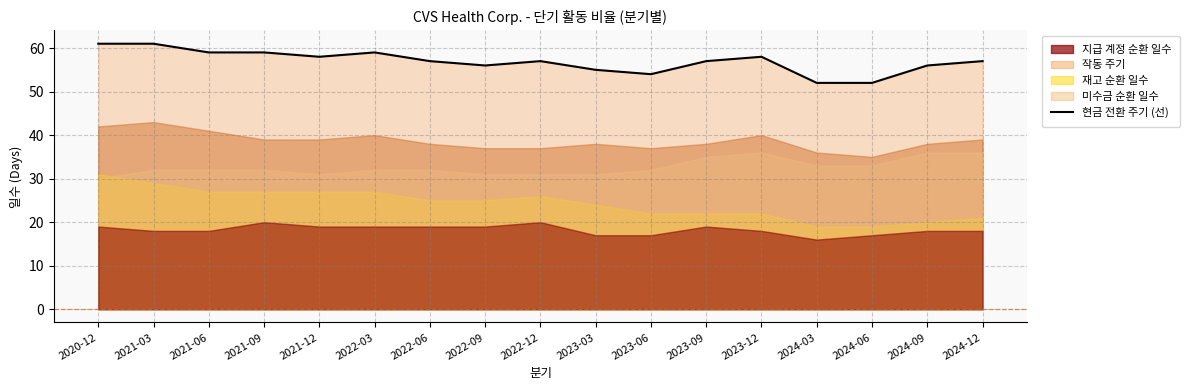

Reading left to right, extract all data points from this chart.

재고 순환 일수: 2020-12-31=31	2021-03-31=29	2021-06-30=27	2021-09-30=27	2021-12-31=27	2022-03-31=27	2022-06-30=25	2022-09-30=25	2022-12-31=26	2023-03-31=24	2023-06-30=22	2023-09-30=22	2023-12-31=22	2024-03-31=19	2024-06-30=19	2024-09-30=20	2024-12-31=21
미수금 순환 일수: 2020-12-31=30	2021-03-31=32	2021-06-30=32	2021-09-30=32	2021-12-31=31	2022-03-31=32	2022-06-30=32	2022-09-30=31	2022-12-31=31	2023-03-31=31	2023-06-30=32	2023-09-30=35	2023-12-31=36	2024-03-31=33	2024-06-30=33	2024-09-30=36	2024-12-31=36
작동 주기: 2020-12-31=61	2021-03-31=61	2021-06-30=59	2021-09-30=59	2021-12-31=58	2022-03-31=59	2022-06-30=57	2022-09-30=56	2022-12-31=57	2023-03-31=55	2023-06-30=54	2023-09-30=57	2023-12-31=58	2024-03-31=52	2024-06-30=52	2024-09-30=56	2024-12-31=57
지급 계정 순환 일수: 2020-12-31=19	2021-03-31=18	2021-06-30=18	2021-09-30=20	2021-12-31=19	2022-03-31=19	2022-06-30=19	2022-09-30=19	2022-12-31=20	2023-03-31=17	2023-06-30=17	2023-09-30=19	2023-12-31=18	2024-03-31=16	2024-06-30=17	2024-09-30=18	2024-12-31=18
현금 전환 주기: 2020-12-31=42	2021-03-31=43	2021-06-30=41	2021-09-30=39	2021-12-31=39	2022-03-31=40	2022-06-30=38	2022-09-30=37	2022-12-31=37	2023-03-31=38	2023-06-30=37	2023-09-30=38	2023-12-31=40	2024-03-31=36	2024-06-30=35	2024-09-30=38	2024-12-31=39